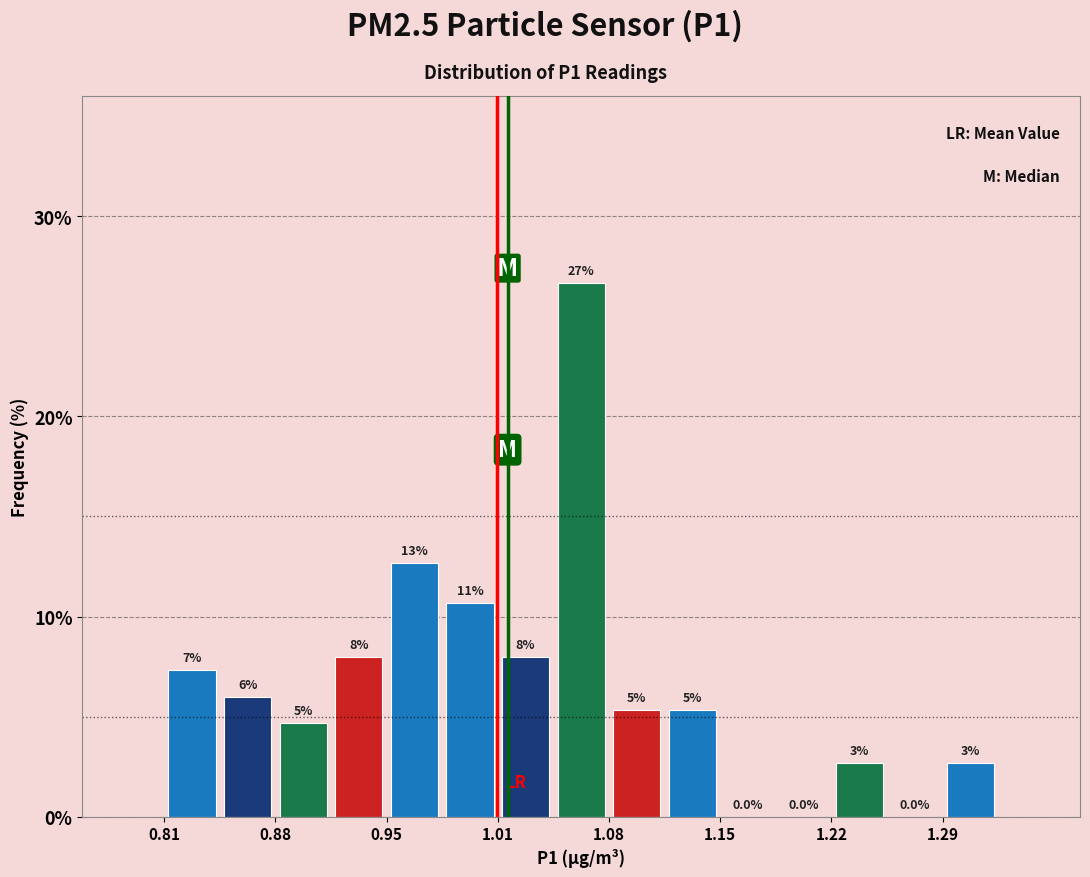

Read against the x-axis, roughly where is the centre of the tallest bar?

1.07